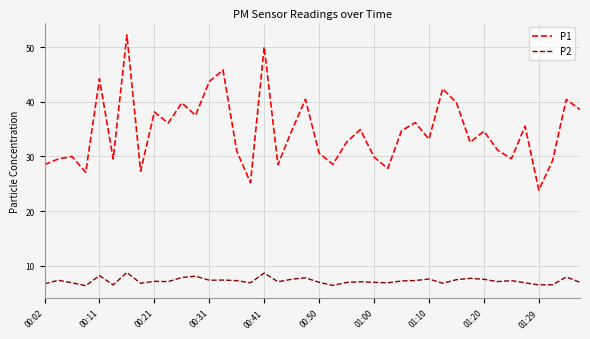

What is the lowest value of the P1 series?

23.9